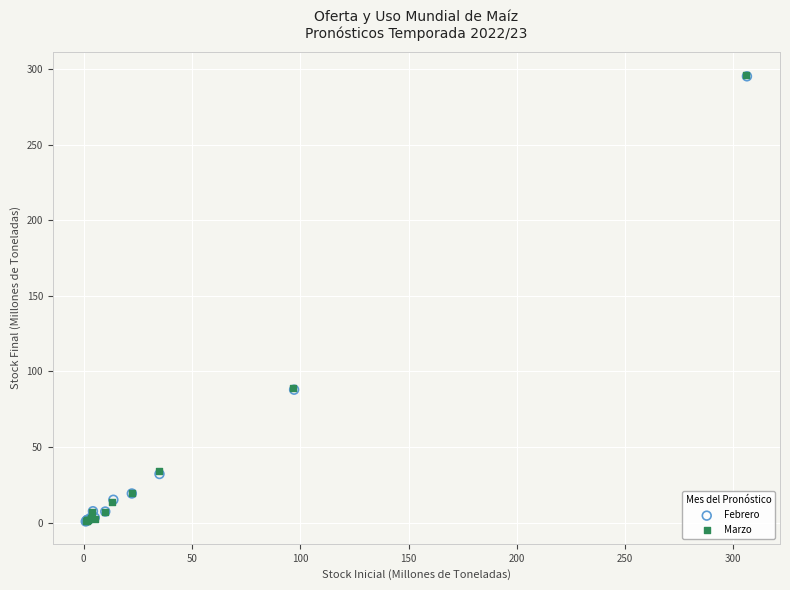

Which series has the widest spread of Y values?

Marzo